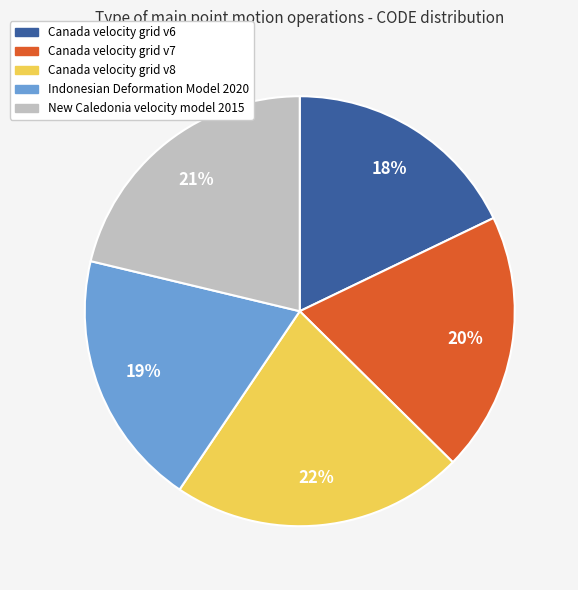

How many slices are in this pie chart?

5